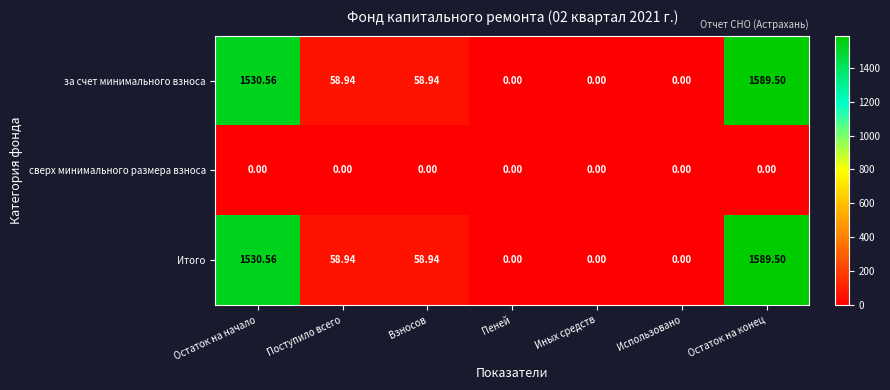

At which category is the sum across all series the highest?

Остаток на конец